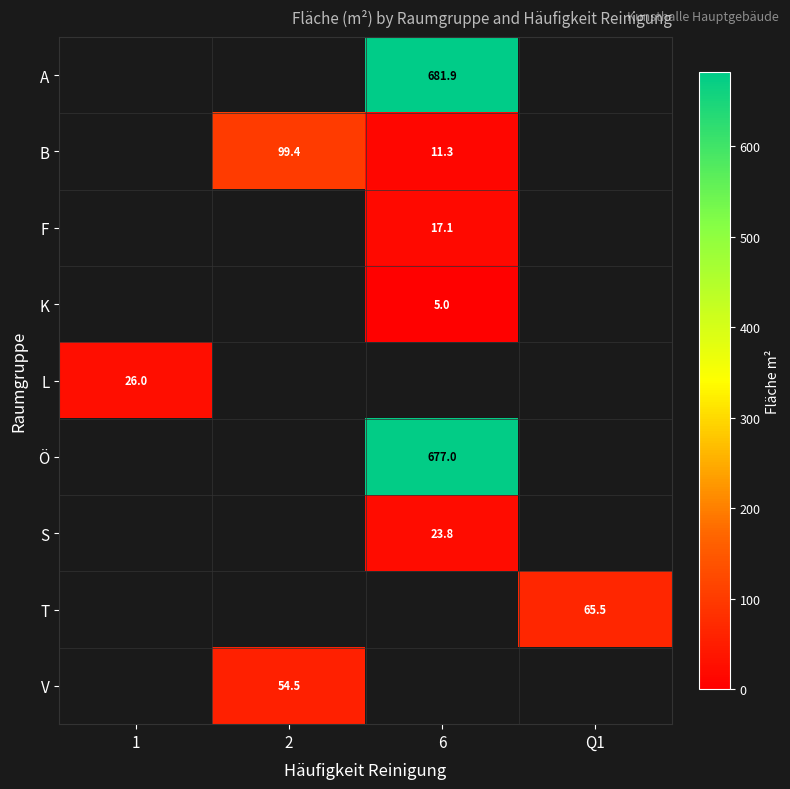

What is the approximate value of Ö at 6?

677.0